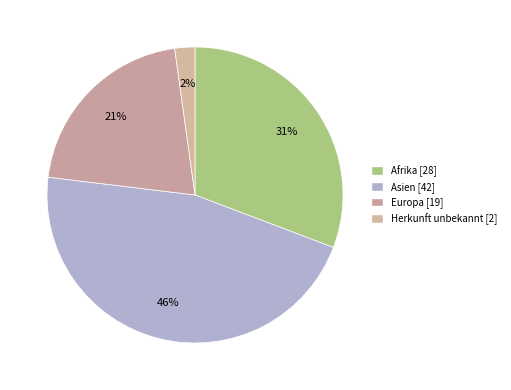

How many slices are in this pie chart?

4